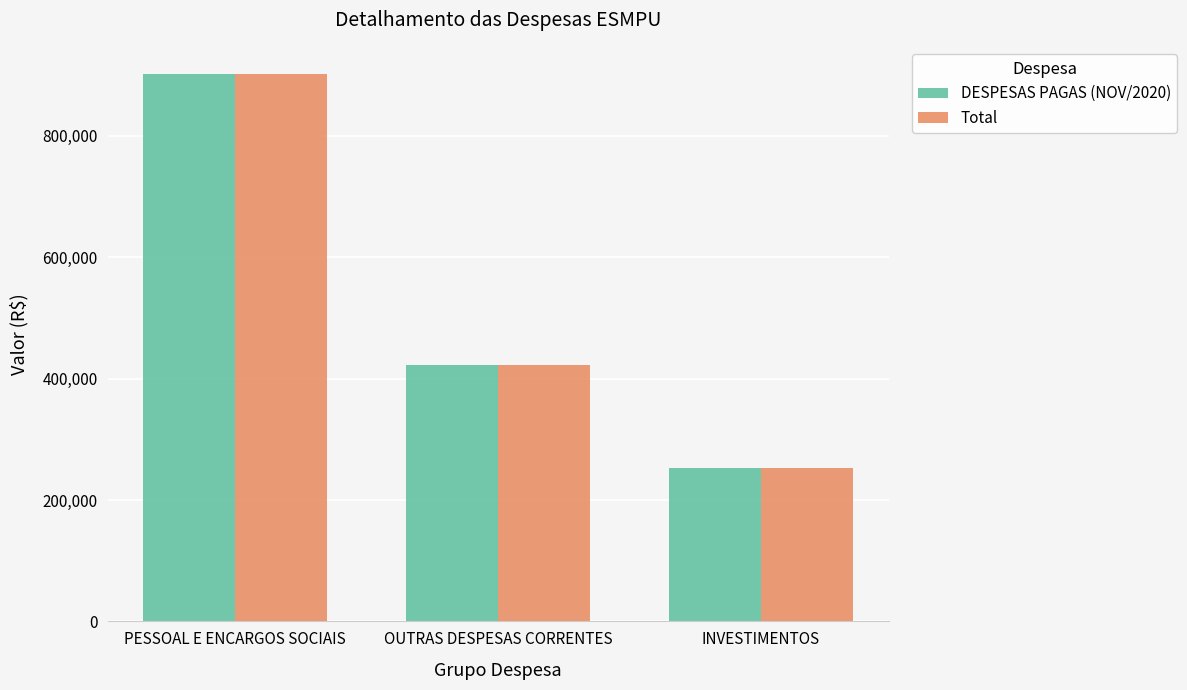

What is the minimum value shown in the chart?

251964.9